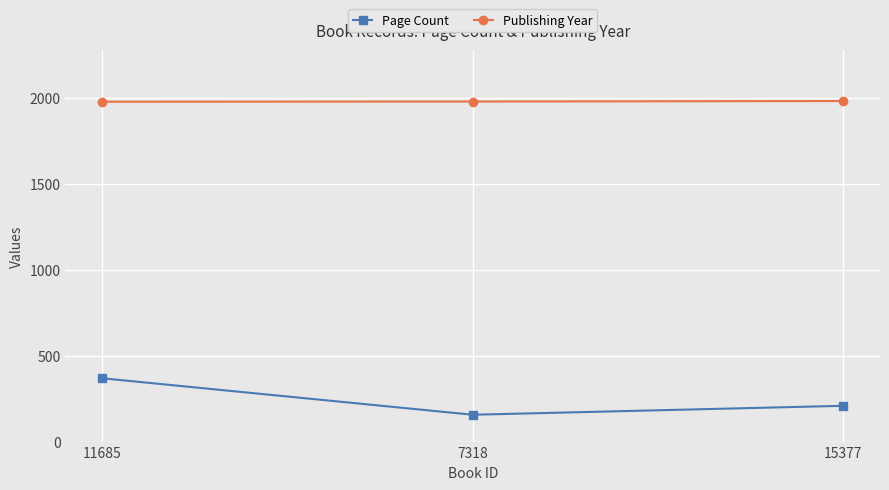

The value of Publishing Year at 7318 is 915. True or false?

False